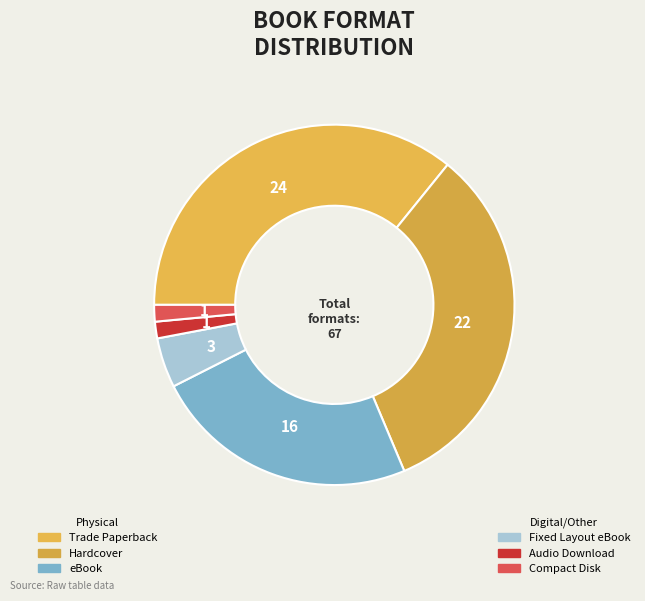

Count the number of slices in the pie.

6